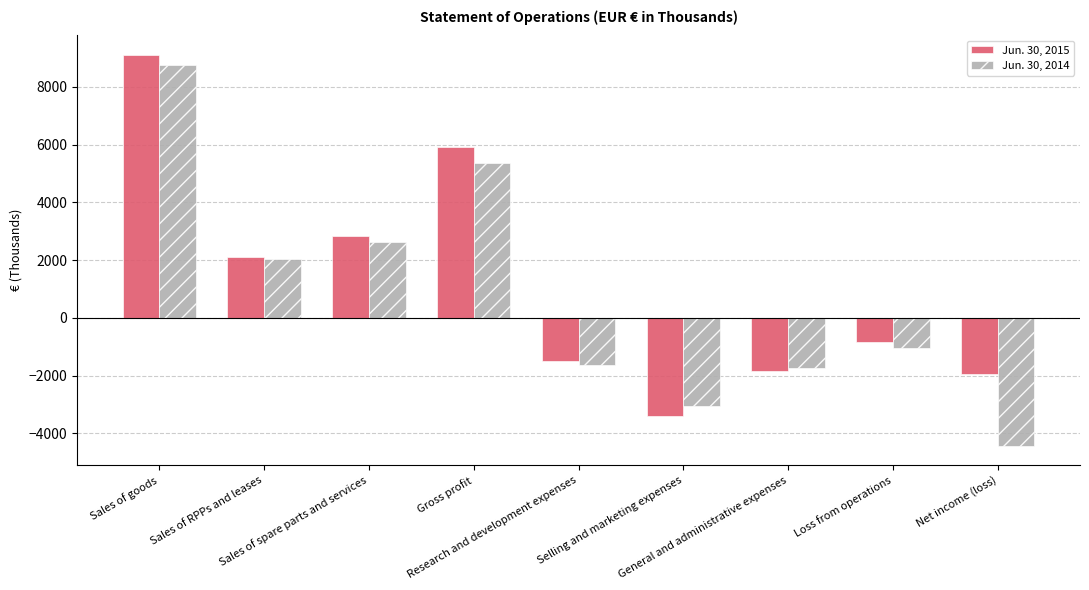

Which series changed the most between Selling and marketing expenses and General and administrative expenses?

Jun. 30, 2015